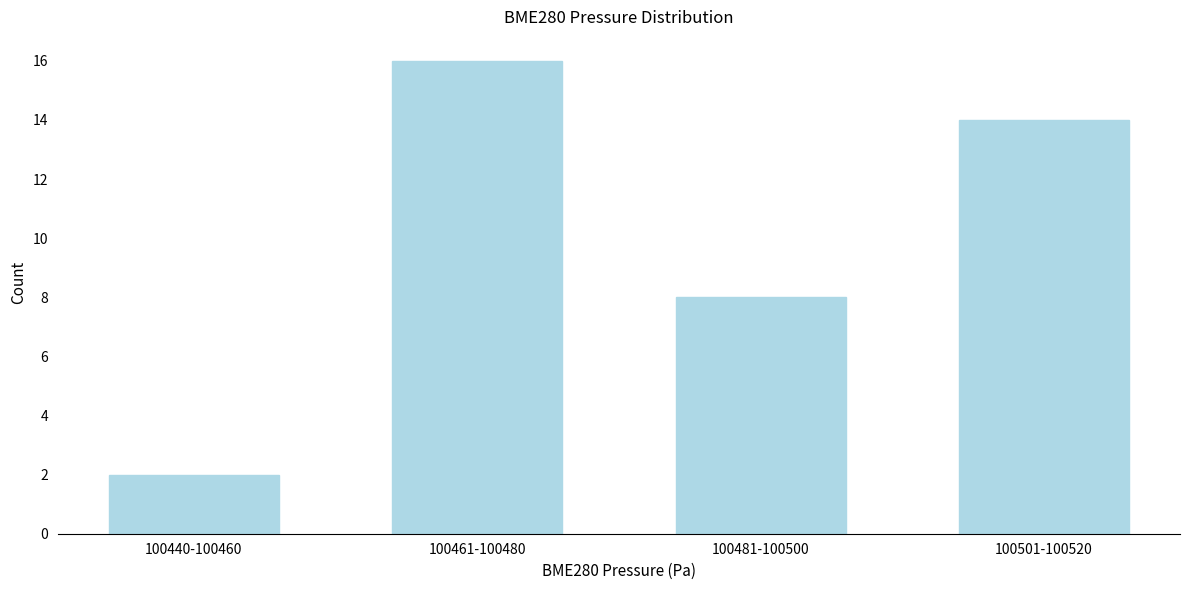

Reading left to right, what are all the values shown in this chart?

2	16	8	14